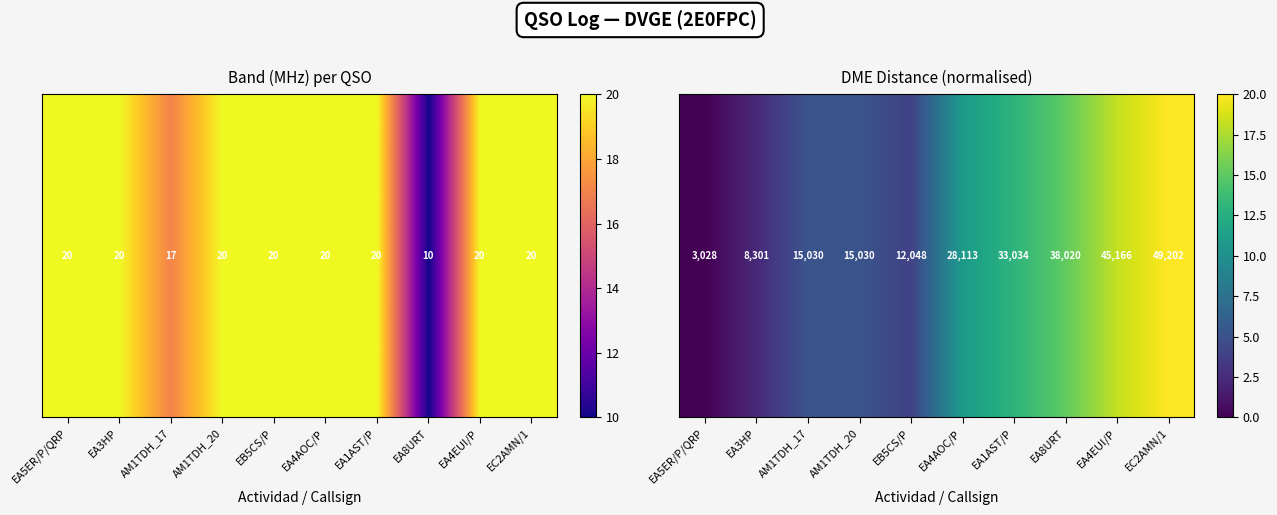

List the labels in order of value, largest first.

EC2AMN/1, EA4EUI/P, EA8URT, EA1AST/P, EA4AOC/P, AM1TDH_17, AM1TDH_20, EB5CS/P, EA3HP, EA5ER/P/QRP